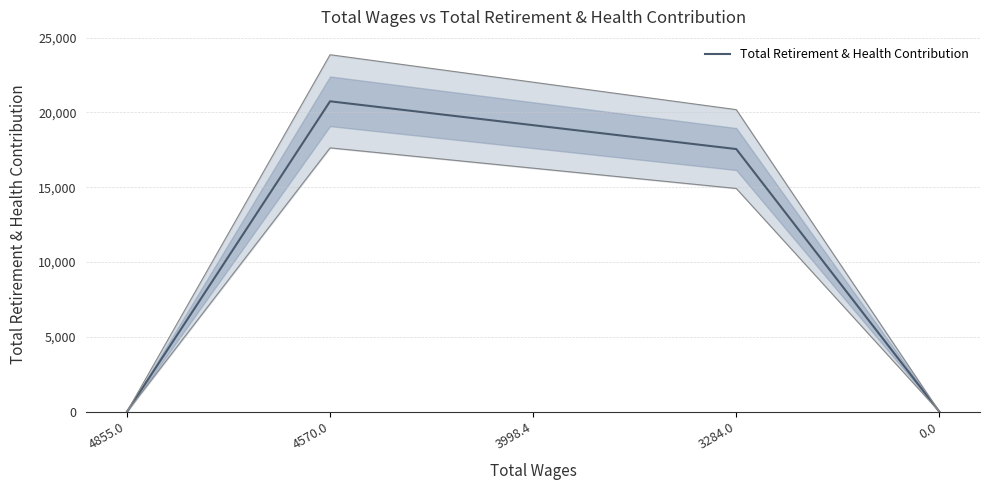

At which category does the chart reach its minimum across all series?

4855.0